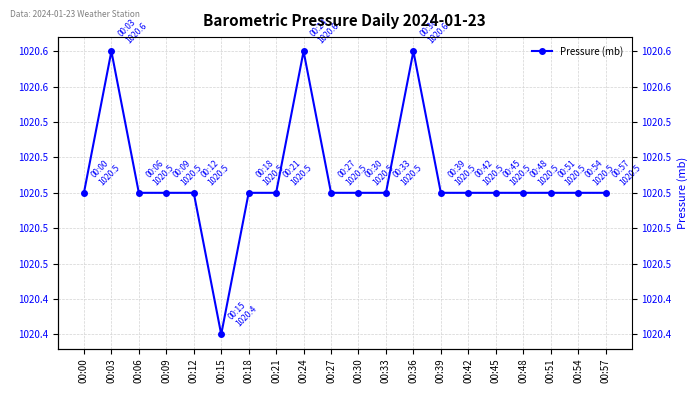

How many lines are shown in the chart?

1